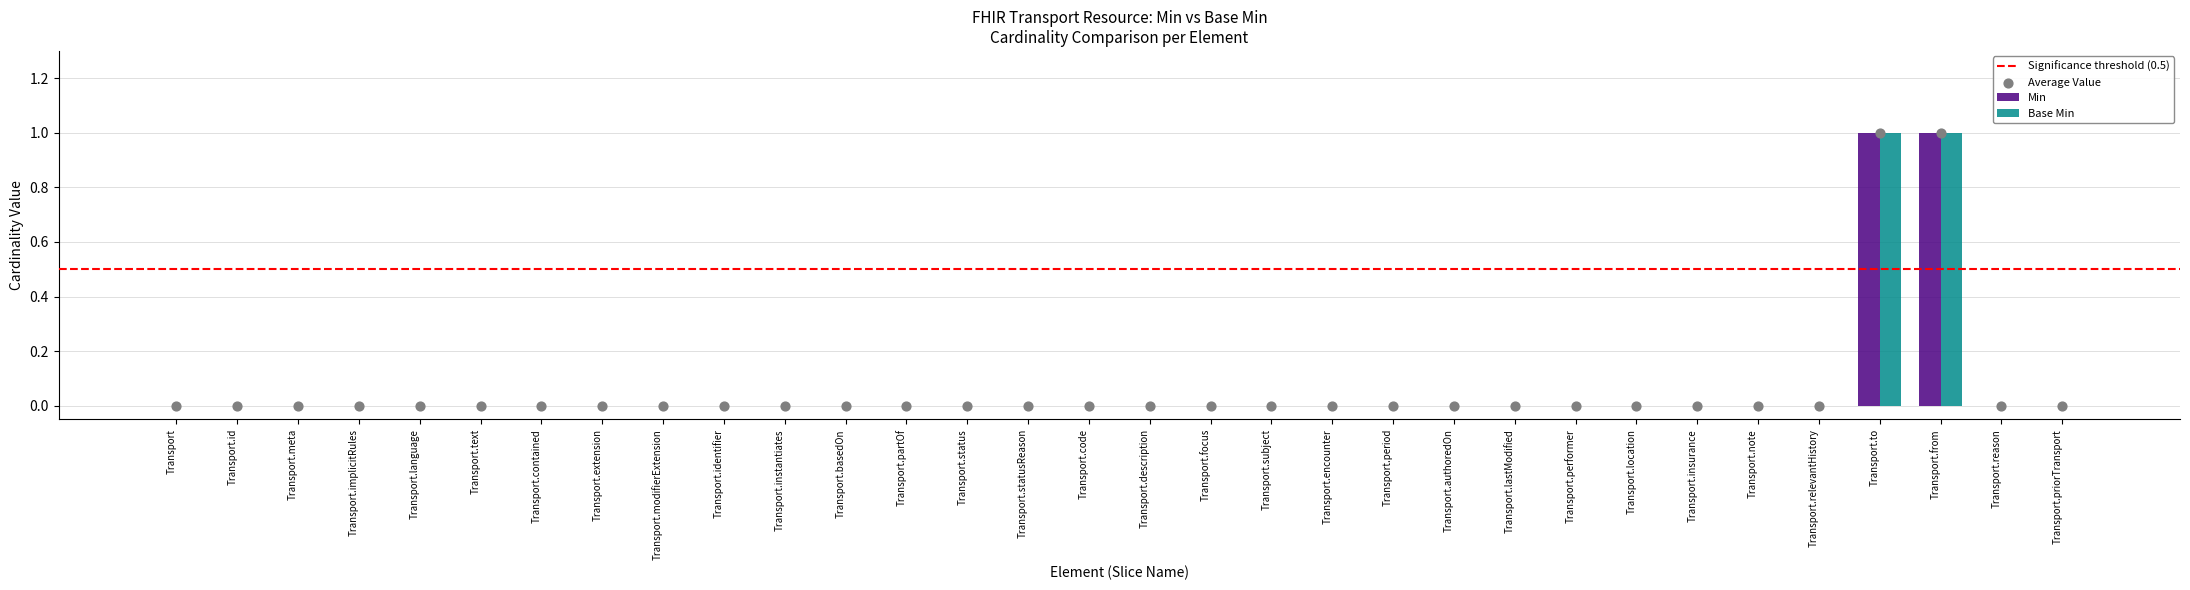

Is the value of Base Min at Transport.reason greater than the value of Min at Transport.subject?

No